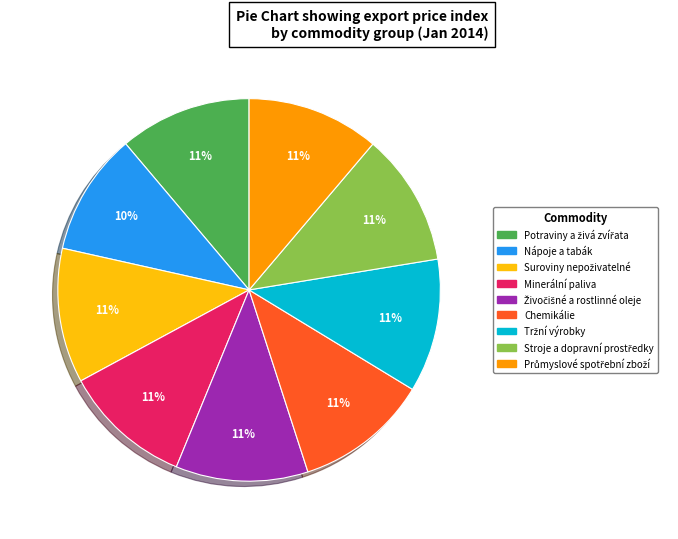

Which slice is the smallest?

Nápoje a tabák